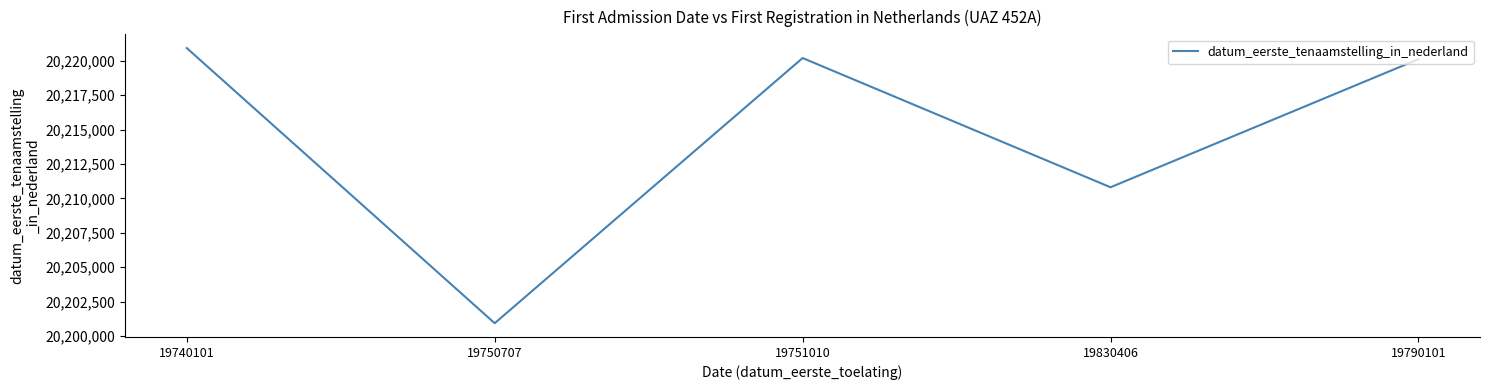

What position from the right is 19740101?

5